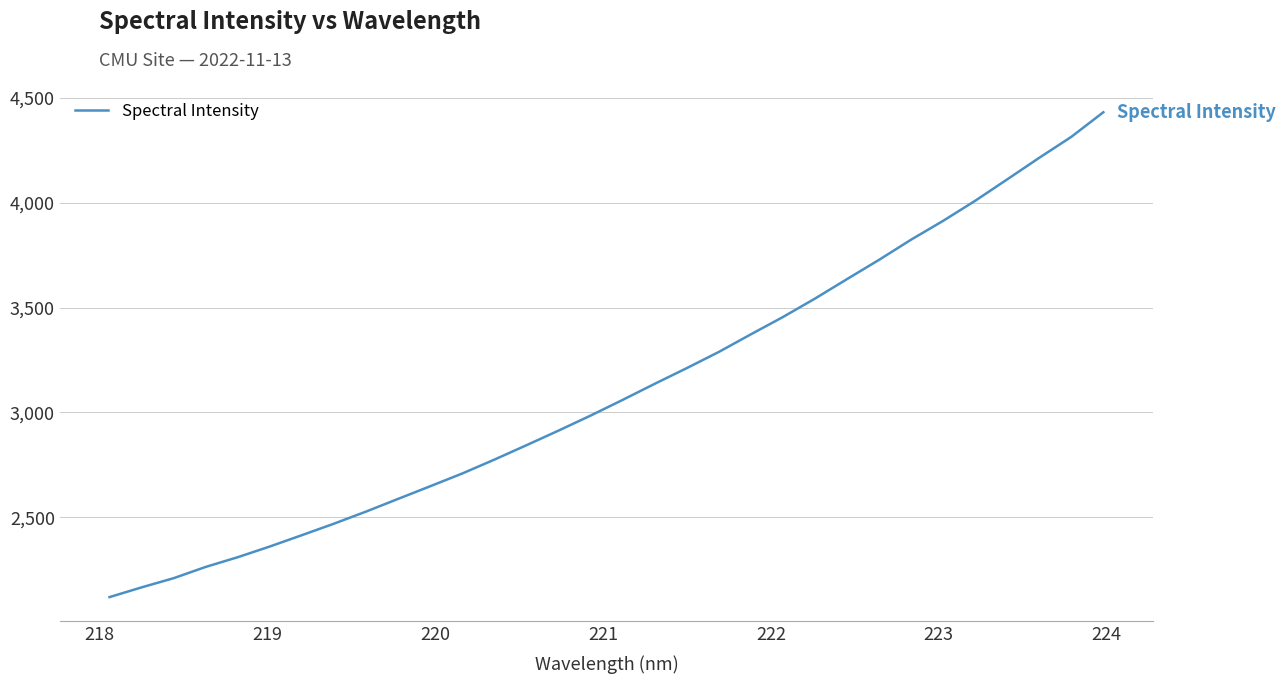

What is the difference between the maximum and minimum values?

2311.6